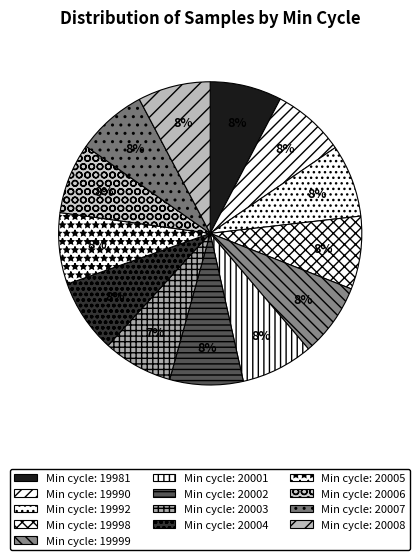

How many slices are in this pie chart?

13